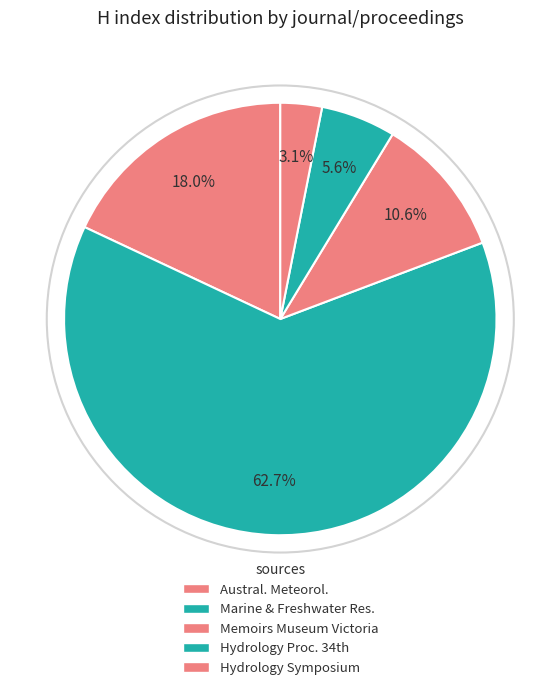

To the nearest percent, what is the difference between the largest and smallest slice percentages?

60%